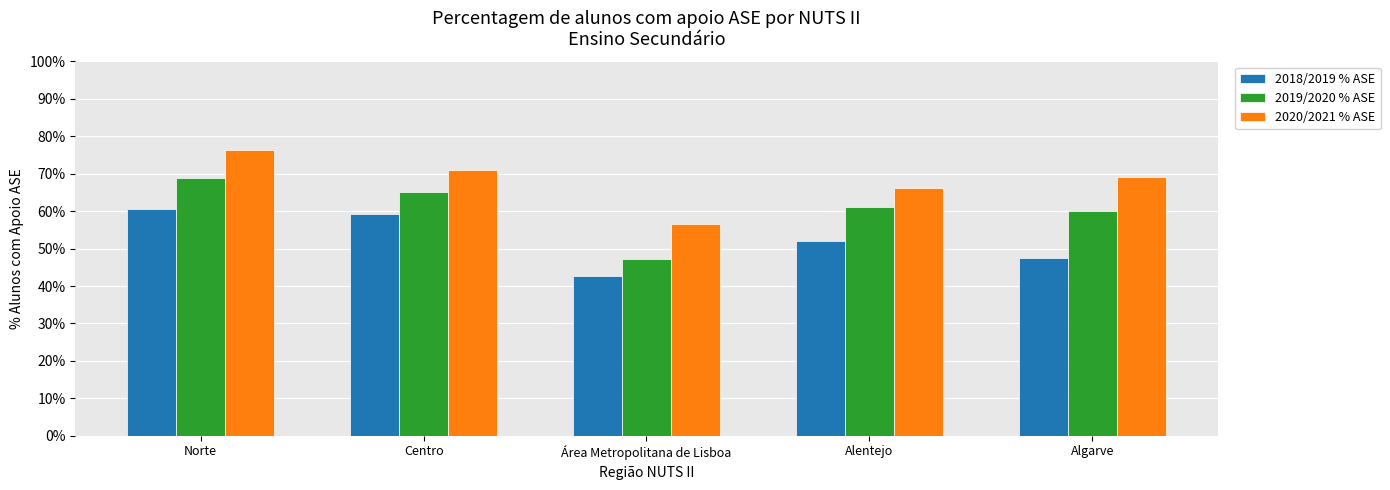

Does the chart contain stacked bars?

No